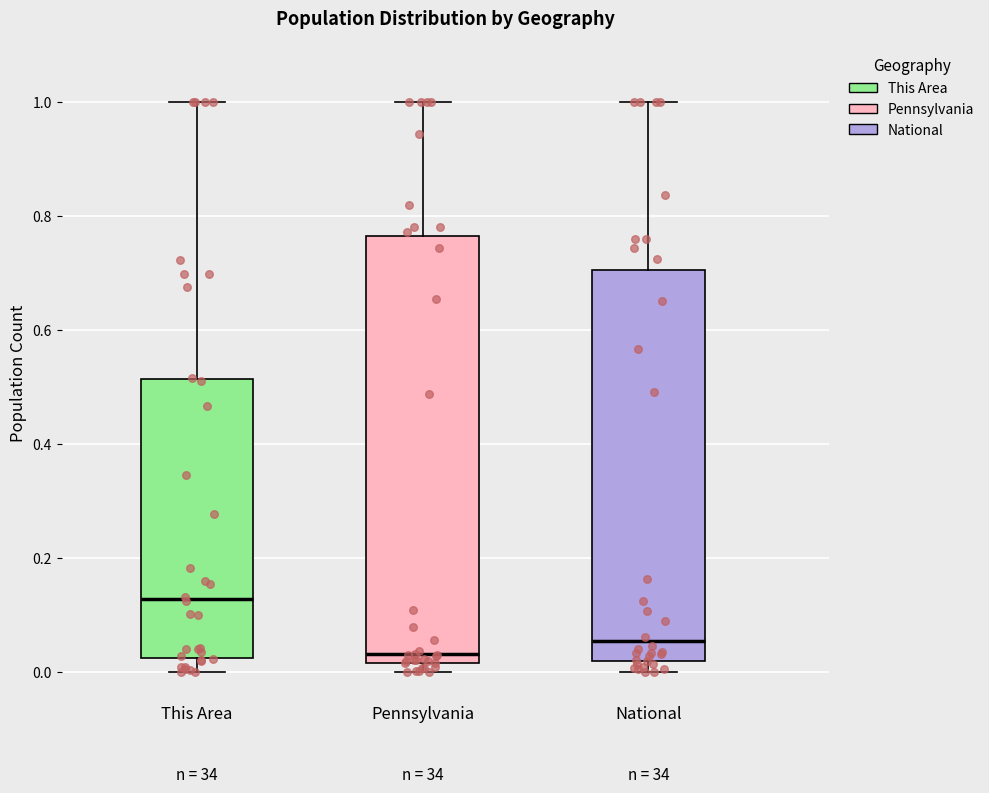

Reading left to right, transcribe this box plot: for each box, give where its median line is, the range the box spans, and where its two whiskers end, as read against the y-axis. The values are not printed on the chart, so give them approximately, as read against the axis.

This Area: median 0.12, box 0.02 to 0.52, whiskers 0.00 to 1.00
Pennsylvania: median 0.04, box 0.02 to 0.76, whiskers 0.00 to 1.00
National: median 0.06, box 0.02 to 0.70, whiskers 0.00 to 1.00